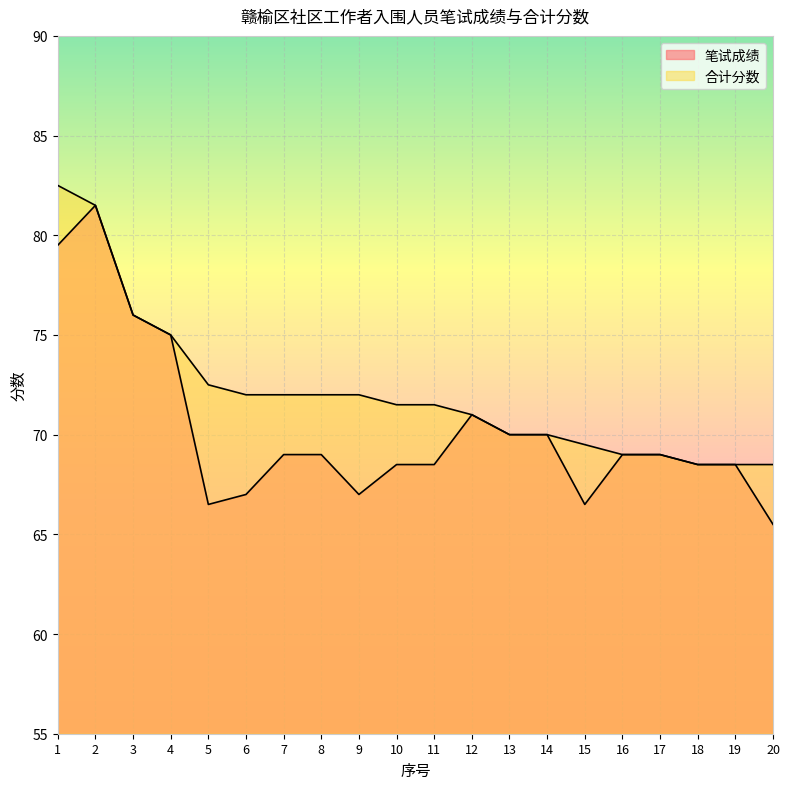

What is the minimum value shown in the chart?

65.5